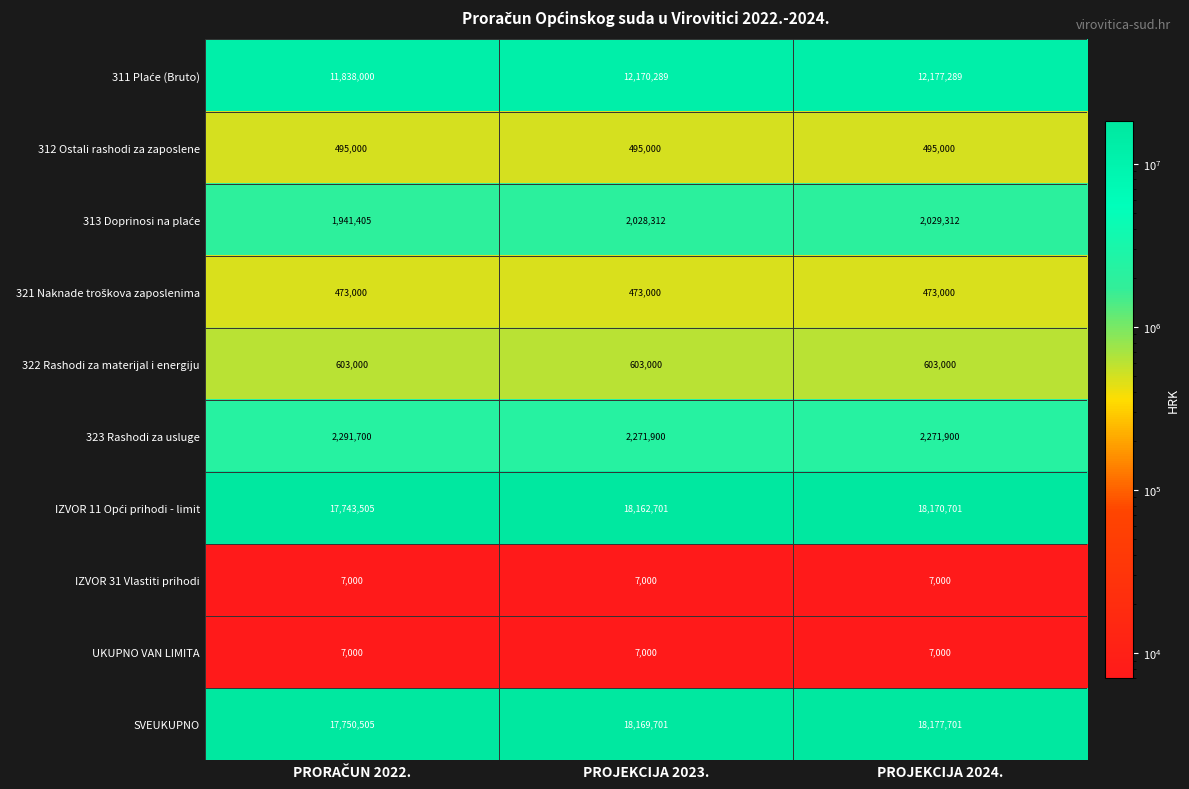

True or false: 322 Rashodi za materijal i energiju has a value of 281661 at PROJEKCIJA 2023..

False